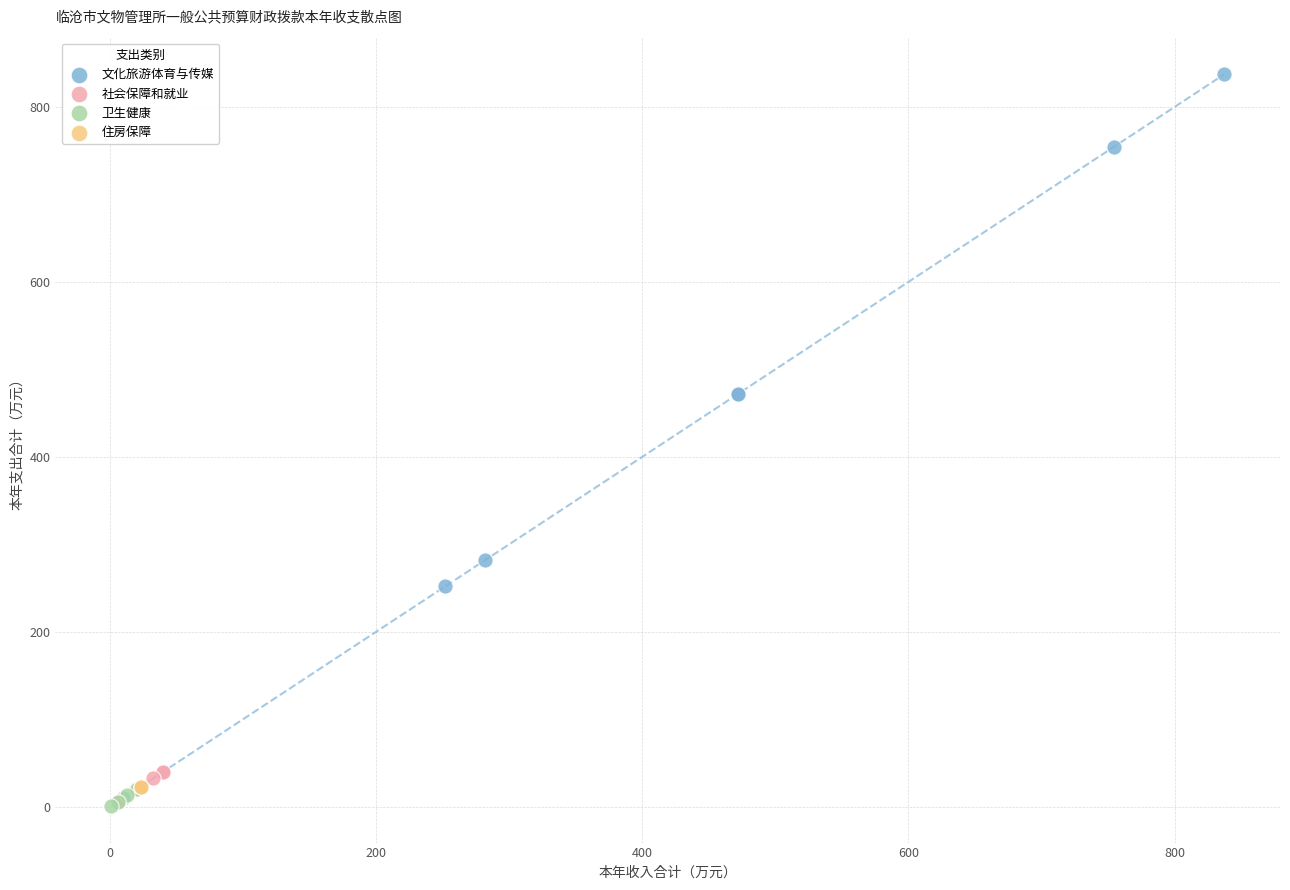

Which series contains the highest Y value?

文化旅游体育与传媒